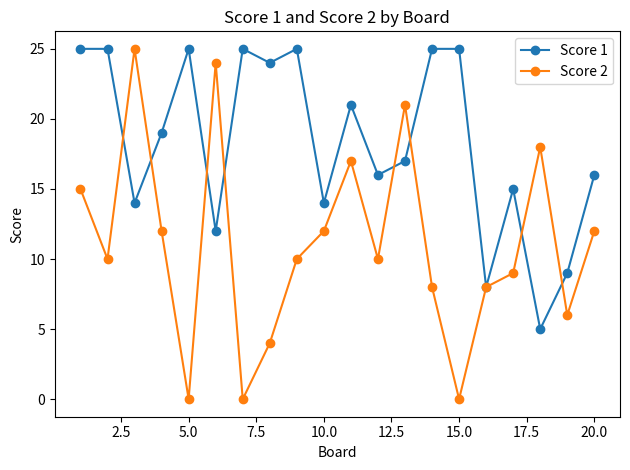

Rank the series by their average value, from highest to lowest.

Score 1, Score 2